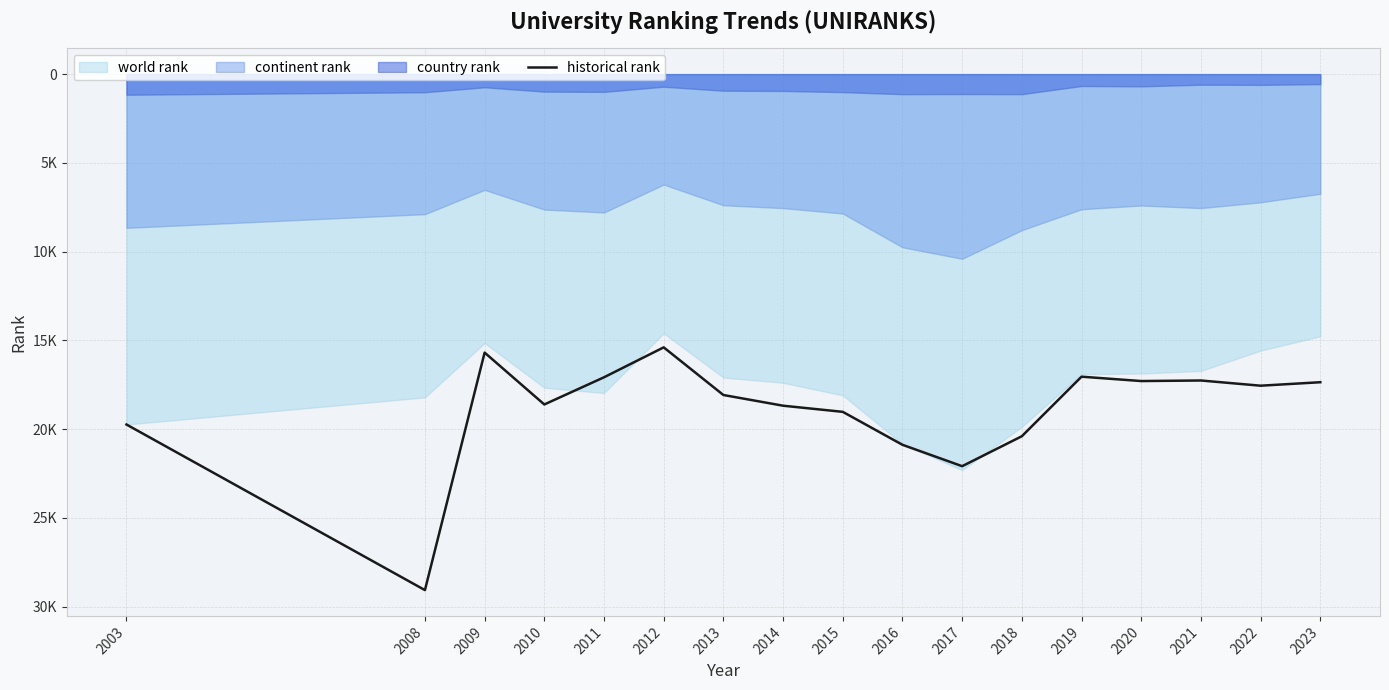

Which has a higher value, 2010 or 2014?

2014